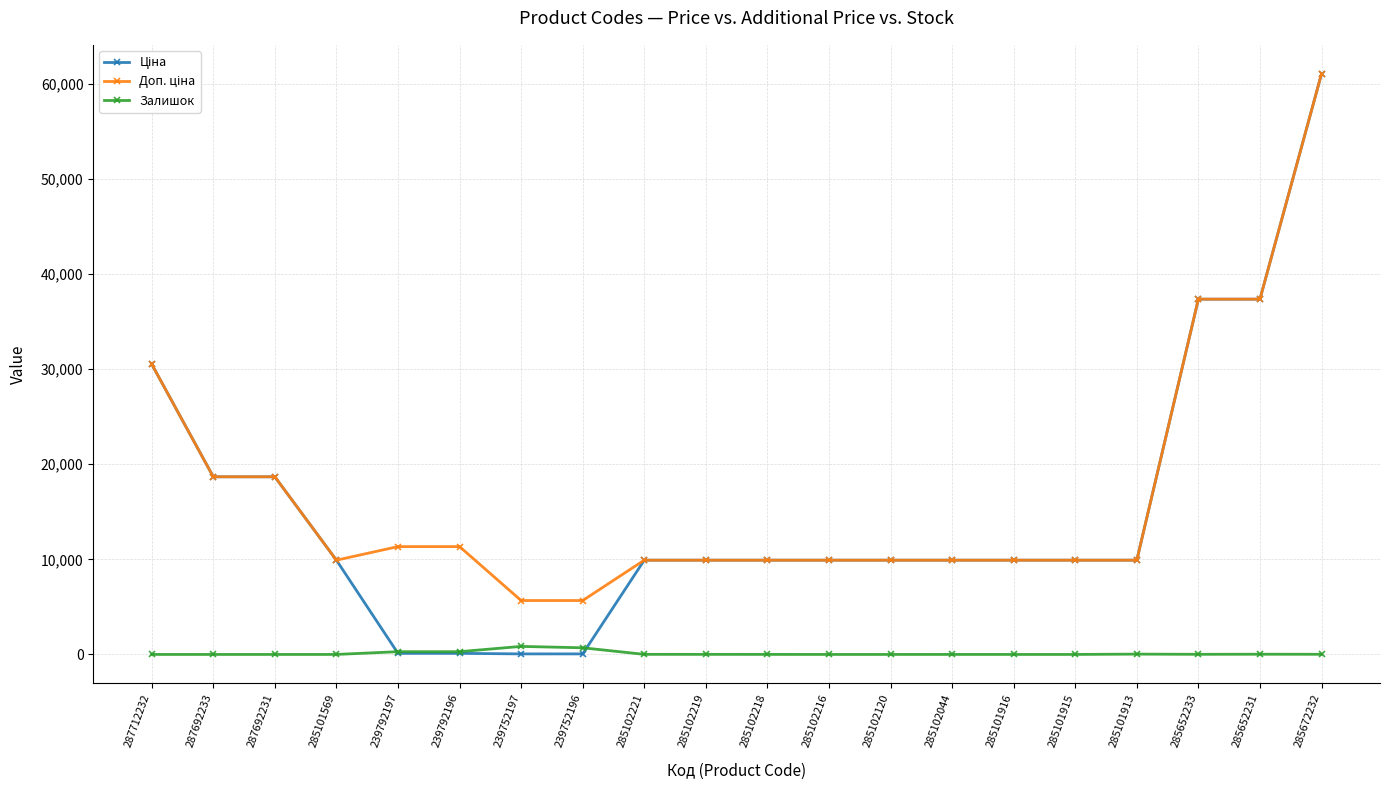

At which category is the sum across all series the highest?

285672232